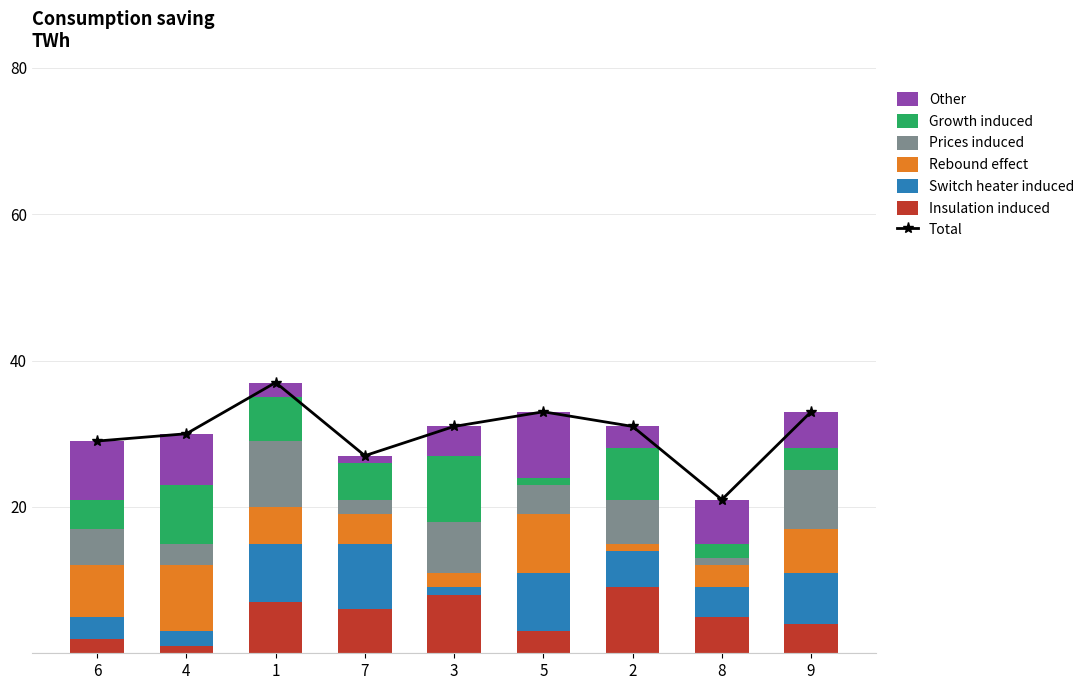

The col_5 series shows 5 at 6. True or false?

True